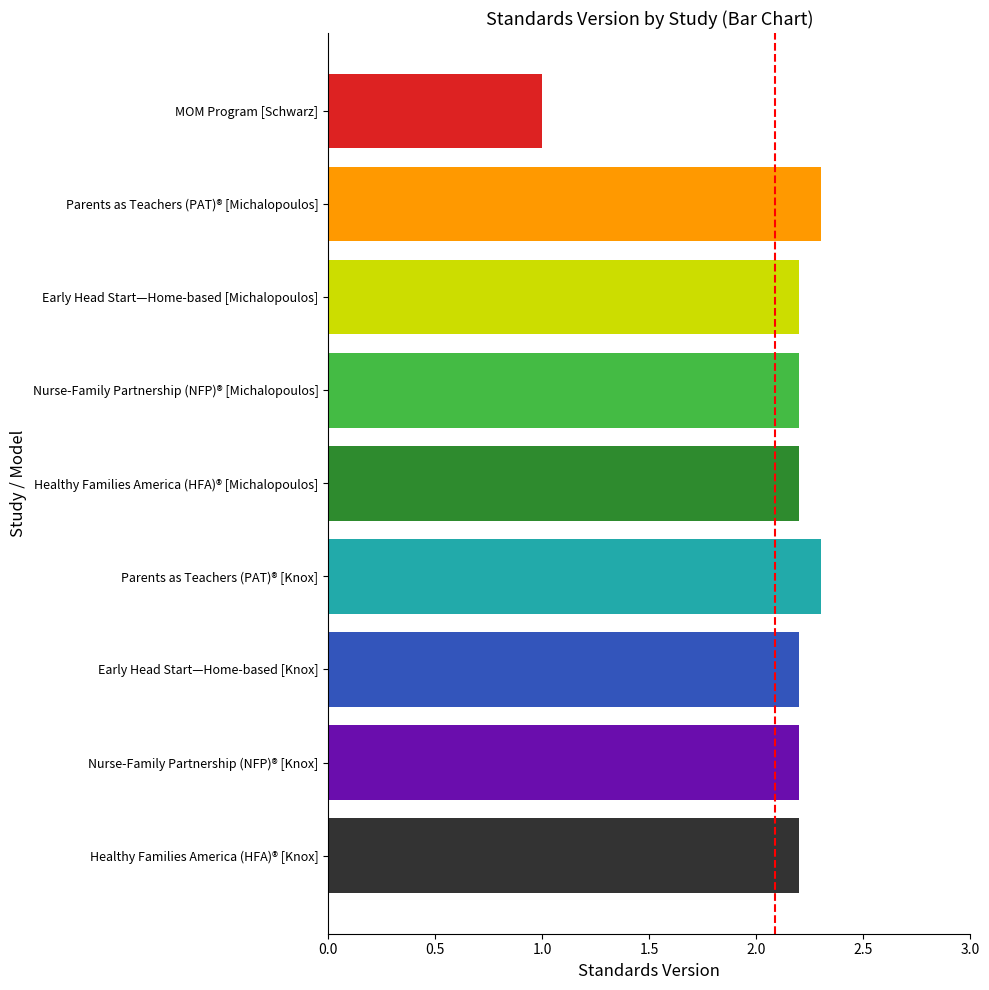

Does the chart contain any negative values?

No